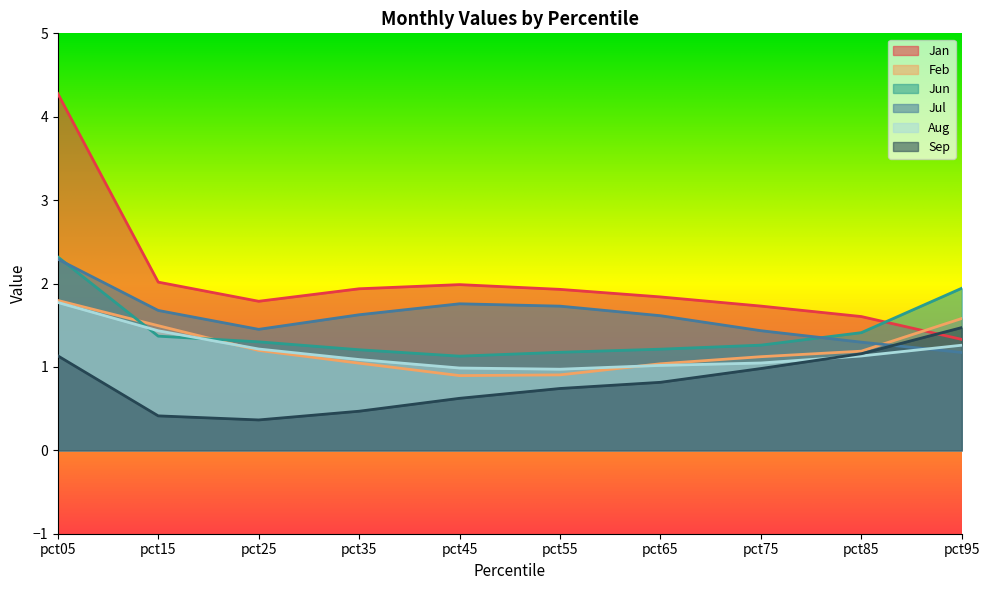

The Feb series shows 0.9 at pct45. True or false?

True